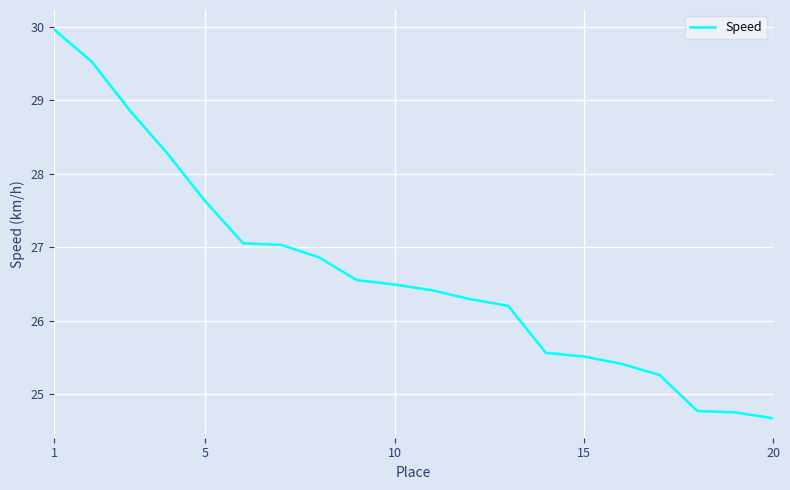

What is the smallest value displayed?

24.7